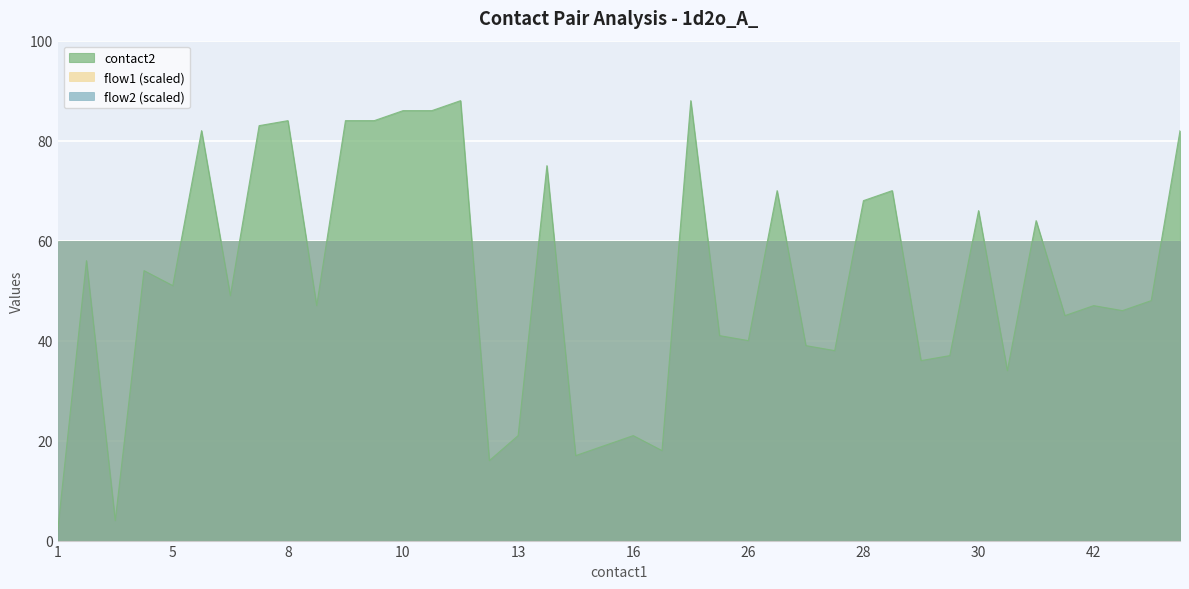

The contact2 series shows 34 at 31. True or false?

True